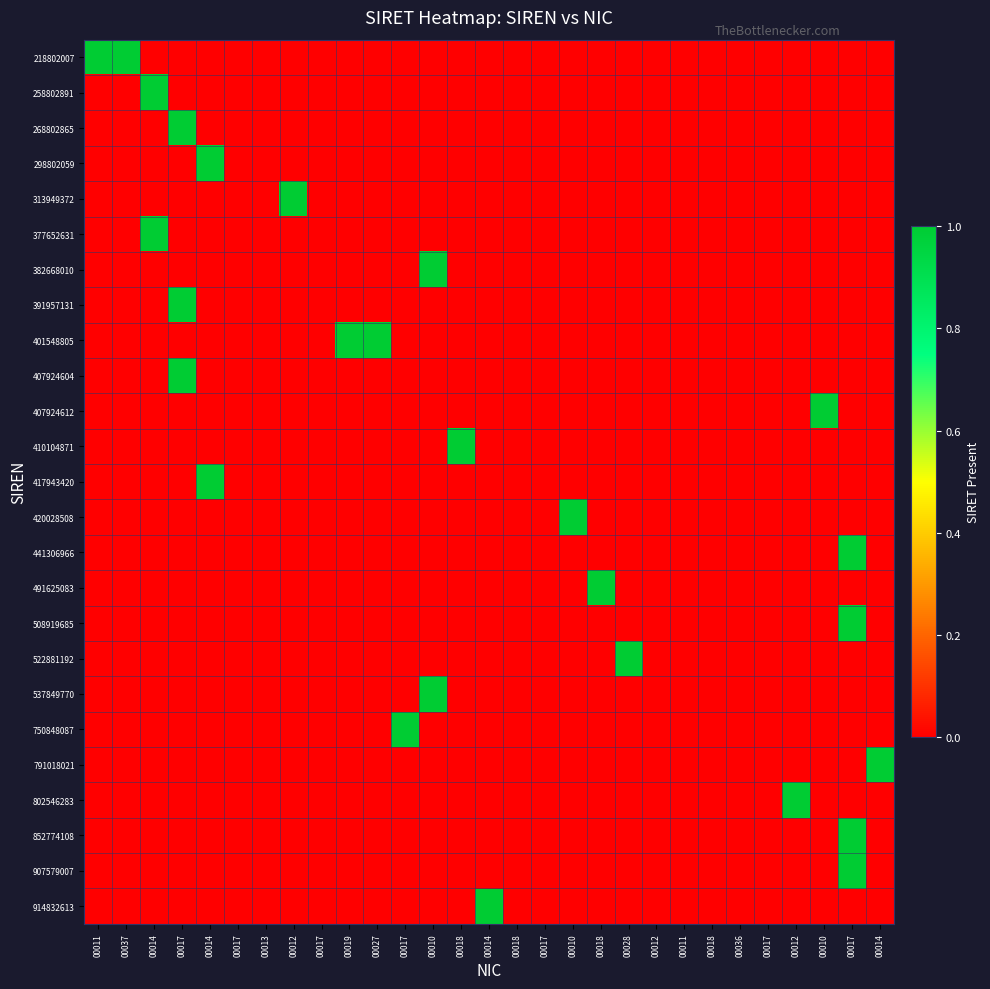

Reading left to right, list all the values displayed in this chart.

218802007: 00011=1	00037=1	00014=0	00017=0	00014=0	00017=0	00013=0	00012=0	00017=0	00019=0	00027=0	00017=0	00010=0	00018=0	00014=0	00018=0	00017=0	00010=0	00018=0	00028=0	00012=0	00011=0	00018=0	00036=0	00017=0	00012=0	00010=0	00017=0	00014=0
258802891: 00011=0	00037=0	00014=1	00017=0	00014=0	00017=0	00013=0	00012=0	00017=0	00019=0	00027=0	00017=0	00010=0	00018=0	00014=0	00018=0	00017=0	00010=0	00018=0	00028=0	00012=0	00011=0	00018=0	00036=0	00017=0	00012=0	00010=0	00017=0	00014=0
268802865: 00011=0	00037=0	00014=0	00017=1	00014=0	00017=0	00013=0	00012=0	00017=0	00019=0	00027=0	00017=0	00010=0	00018=0	00014=0	00018=0	00017=0	00010=0	00018=0	00028=0	00012=0	00011=0	00018=0	00036=0	00017=0	00012=0	00010=0	00017=0	00014=0
298802059: 00011=0	00037=0	00014=0	00017=0	00014=1	00017=0	00013=0	00012=0	00017=0	00019=0	00027=0	00017=0	00010=0	00018=0	00014=0	00018=0	00017=0	00010=0	00018=0	00028=0	00012=0	00011=0	00018=0	00036=0	00017=0	00012=0	00010=0	00017=0	00014=0
313949372: 00011=0	00037=0	00014=0	00017=0	00014=0	00017=0	00013=0	00012=1	00017=0	00019=0	00027=0	00017=0	00010=0	00018=0	00014=0	00018=0	00017=0	00010=0	00018=0	00028=0	00012=0	00011=0	00018=0	00036=0	00017=0	00012=0	00010=0	00017=0	00014=0
377652631: 00011=0	00037=0	00014=1	00017=0	00014=0	00017=0	00013=0	00012=0	00017=0	00019=0	00027=0	00017=0	00010=0	00018=0	00014=0	00018=0	00017=0	00010=0	00018=0	00028=0	00012=0	00011=0	00018=0	00036=0	00017=0	00012=0	00010=0	00017=0	00014=0
382668010: 00011=0	00037=0	00014=0	00017=0	00014=0	00017=0	00013=0	00012=0	00017=0	00019=0	00027=0	00017=0	00010=1	00018=0	00014=0	00018=0	00017=0	00010=0	00018=0	00028=0	00012=0	00011=0	00018=0	00036=0	00017=0	00012=0	00010=0	00017=0	00014=0
391957131: 00011=0	00037=0	00014=0	00017=1	00014=0	00017=0	00013=0	00012=0	00017=0	00019=0	00027=0	00017=0	00010=0	00018=0	00014=0	00018=0	00017=0	00010=0	00018=0	00028=0	00012=0	00011=0	00018=0	00036=0	00017=0	00012=0	00010=0	00017=0	00014=0
401548805: 00011=0	00037=0	00014=0	00017=0	00014=0	00017=0	00013=0	00012=0	00017=0	00019=1	00027=1	00017=0	00010=0	00018=0	00014=0	00018=0	00017=0	00010=0	00018=0	00028=0	00012=0	00011=0	00018=0	00036=0	00017=0	00012=0	00010=0	00017=0	00014=0
407924604: 00011=0	00037=0	00014=0	00017=1	00014=0	00017=0	00013=0	00012=0	00017=0	00019=0	00027=0	00017=0	00010=0	00018=0	00014=0	00018=0	00017=0	00010=0	00018=0	00028=0	00012=0	00011=0	00018=0	00036=0	00017=0	00012=0	00010=0	00017=0	00014=0
407924612: 00011=0	00037=0	00014=0	00017=0	00014=0	00017=0	00013=0	00012=0	00017=0	00019=0	00027=0	00017=0	00010=0	00018=0	00014=0	00018=0	00017=0	00010=0	00018=0	00028=0	00012=0	00011=0	00018=0	00036=0	00017=0	00012=0	00010=1	00017=0	00014=0
410104871: 00011=0	00037=0	00014=0	00017=0	00014=0	00017=0	00013=0	00012=0	00017=0	00019=0	00027=0	00017=0	00010=0	00018=1	00014=0	00018=0	00017=0	00010=0	00018=0	00028=0	00012=0	00011=0	00018=0	00036=0	00017=0	00012=0	00010=0	00017=0	00014=0
417943420: 00011=0	00037=0	00014=0	00017=0	00014=1	00017=0	00013=0	00012=0	00017=0	00019=0	00027=0	00017=0	00010=0	00018=0	00014=0	00018=0	00017=0	00010=0	00018=0	00028=0	00012=0	00011=0	00018=0	00036=0	00017=0	00012=0	00010=0	00017=0	00014=0
420028508: 00011=0	00037=0	00014=0	00017=0	00014=0	00017=0	00013=0	00012=0	00017=0	00019=0	00027=0	00017=0	00010=0	00018=0	00014=0	00018=0	00017=0	00010=1	00018=0	00028=0	00012=0	00011=0	00018=0	00036=0	00017=0	00012=0	00010=0	00017=0	00014=0
441306966: 00011=0	00037=0	00014=0	00017=0	00014=0	00017=0	00013=0	00012=0	00017=0	00019=0	00027=0	00017=0	00010=0	00018=0	00014=0	00018=0	00017=0	00010=0	00018=0	00028=0	00012=0	00011=0	00018=0	00036=0	00017=0	00012=0	00010=0	00017=1	00014=0
491625083: 00011=0	00037=0	00014=0	00017=0	00014=0	00017=0	00013=0	00012=0	00017=0	00019=0	00027=0	00017=0	00010=0	00018=0	00014=0	00018=0	00017=0	00010=0	00018=1	00028=0	00012=0	00011=0	00018=0	00036=0	00017=0	00012=0	00010=0	00017=0	00014=0
508919685: 00011=0	00037=0	00014=0	00017=0	00014=0	00017=0	00013=0	00012=0	00017=0	00019=0	00027=0	00017=0	00010=0	00018=0	00014=0	00018=0	00017=0	00010=0	00018=0	00028=0	00012=0	00011=0	00018=0	00036=0	00017=0	00012=0	00010=0	00017=1	00014=0
522881192: 00011=0	00037=0	00014=0	00017=0	00014=0	00017=0	00013=0	00012=0	00017=0	00019=0	00027=0	00017=0	00010=0	00018=0	00014=0	00018=0	00017=0	00010=0	00018=0	00028=1	00012=0	00011=0	00018=0	00036=0	00017=0	00012=0	00010=0	00017=0	00014=0
537849770: 00011=0	00037=0	00014=0	00017=0	00014=0	00017=0	00013=0	00012=0	00017=0	00019=0	00027=0	00017=0	00010=1	00018=0	00014=0	00018=0	00017=0	00010=0	00018=0	00028=0	00012=0	00011=0	00018=0	00036=0	00017=0	00012=0	00010=0	00017=0	00014=0
750848087: 00011=0	00037=0	00014=0	00017=0	00014=0	00017=0	00013=0	00012=0	00017=0	00019=0	00027=0	00017=1	00010=0	00018=0	00014=0	00018=0	00017=0	00010=0	00018=0	00028=0	00012=0	00011=0	00018=0	00036=0	00017=0	00012=0	00010=0	00017=0	00014=0
791018021: 00011=0	00037=0	00014=0	00017=0	00014=0	00017=0	00013=0	00012=0	00017=0	00019=0	00027=0	00017=0	00010=0	00018=0	00014=0	00018=0	00017=0	00010=0	00018=0	00028=0	00012=0	00011=0	00018=0	00036=0	00017=0	00012=0	00010=0	00017=0	00014=1
802546283: 00011=0	00037=0	00014=0	00017=0	00014=0	00017=0	00013=0	00012=0	00017=0	00019=0	00027=0	00017=0	00010=0	00018=0	00014=0	00018=0	00017=0	00010=0	00018=0	00028=0	00012=0	00011=0	00018=0	00036=0	00017=0	00012=1	00010=0	00017=0	00014=0
852774108: 00011=0	00037=0	00014=0	00017=0	00014=0	00017=0	00013=0	00012=0	00017=0	00019=0	00027=0	00017=0	00010=0	00018=0	00014=0	00018=0	00017=0	00010=0	00018=0	00028=0	00012=0	00011=0	00018=0	00036=0	00017=0	00012=0	00010=0	00017=1	00014=0
907579007: 00011=0	00037=0	00014=0	00017=0	00014=0	00017=0	00013=0	00012=0	00017=0	00019=0	00027=0	00017=0	00010=0	00018=0	00014=0	00018=0	00017=0	00010=0	00018=0	00028=0	00012=0	00011=0	00018=0	00036=0	00017=0	00012=0	00010=0	00017=1	00014=0
914832613: 00011=0	00037=0	00014=0	00017=0	00014=0	00017=0	00013=0	00012=0	00017=0	00019=0	00027=0	00017=0	00010=0	00018=0	00014=1	00018=0	00017=0	00010=0	00018=0	00028=0	00012=0	00011=0	00018=0	00036=0	00017=0	00012=0	00010=0	00017=0	00014=0